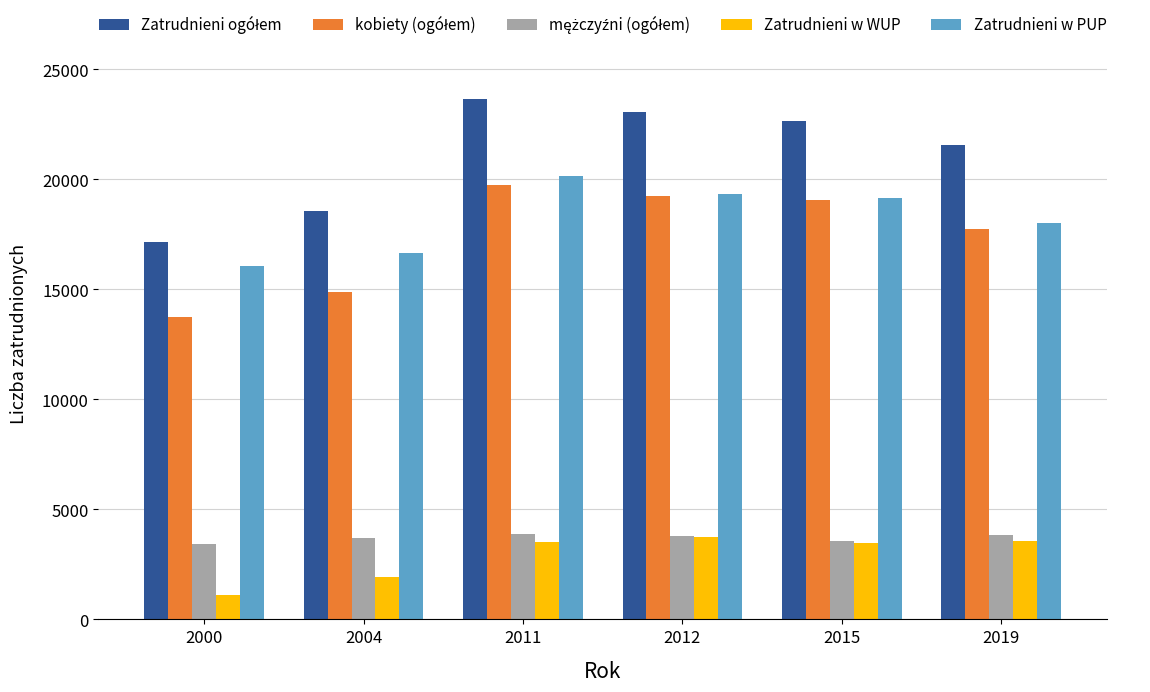

True or false: Zatrudnieni w WUP has a value of 5366 at 2011.

False